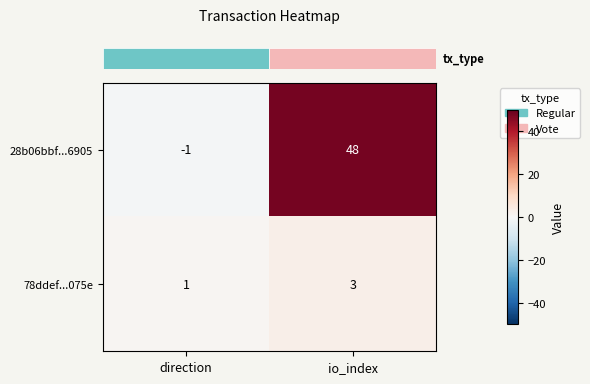

At which category does the chart reach its peak across all series?

io_index